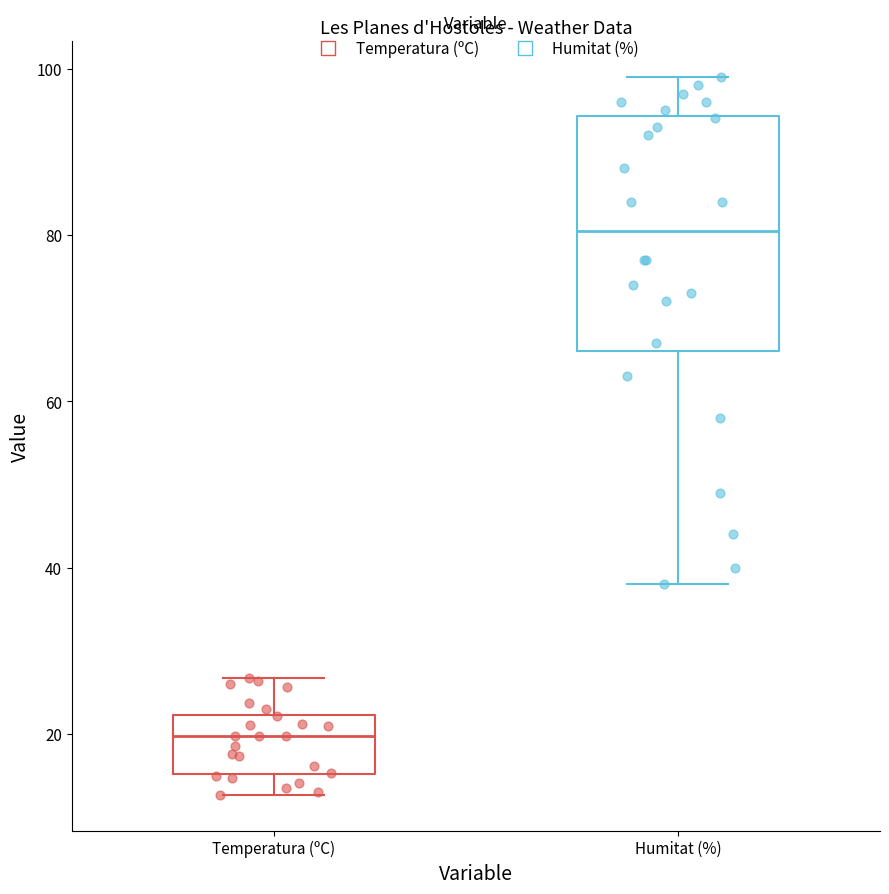

Where does the median line of the box for Humitat (%) sit on the y-axis? The values are not printed on the chart, so give them approximately, as read against the axis.

80